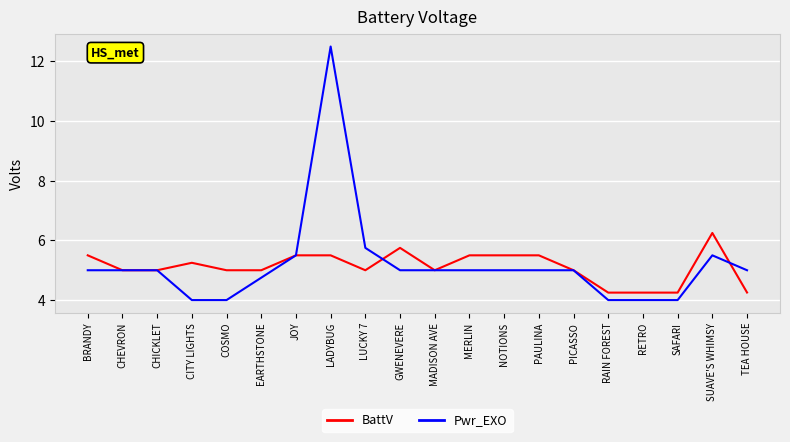

Does the chart have visible grid lines?

Yes